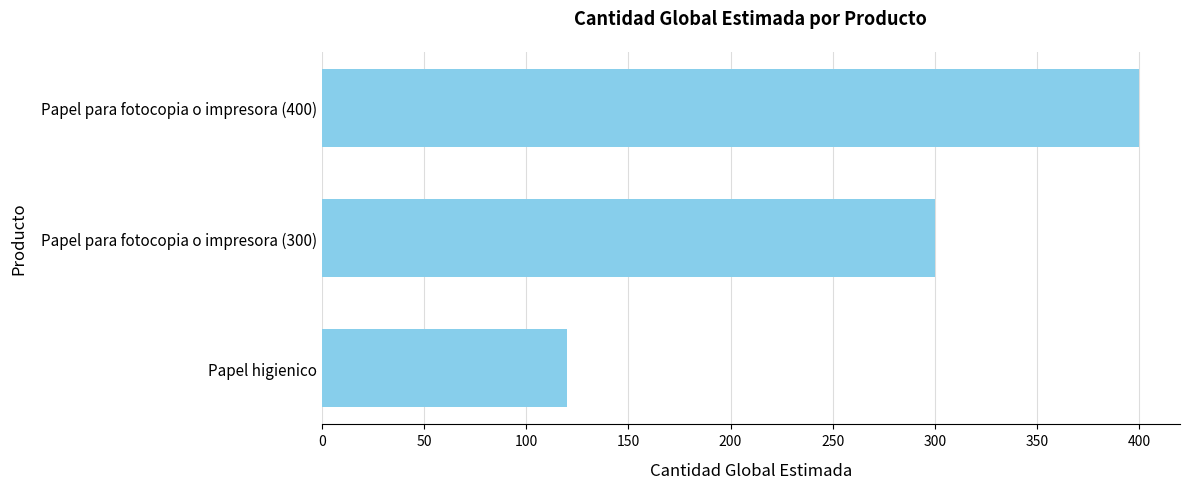

Rank the categories by value from lowest to highest.

Papel higienico, Papel para fotocopia o impresora (300), Papel para fotocopia o impresora (400)